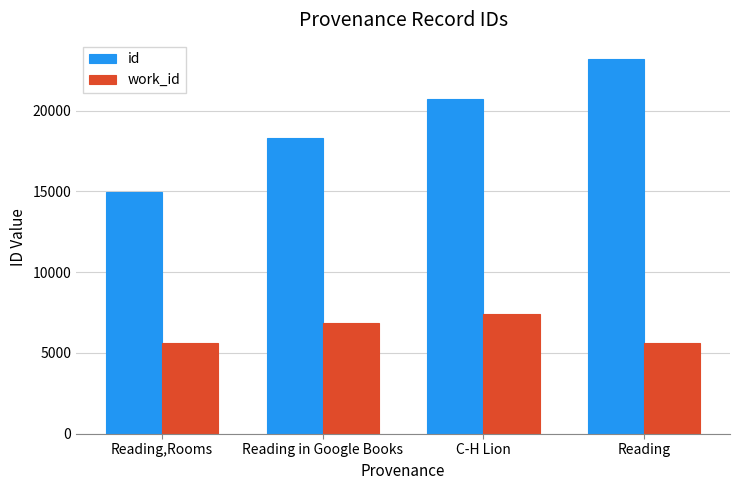

How many id values are between 18302 and 23223?

3